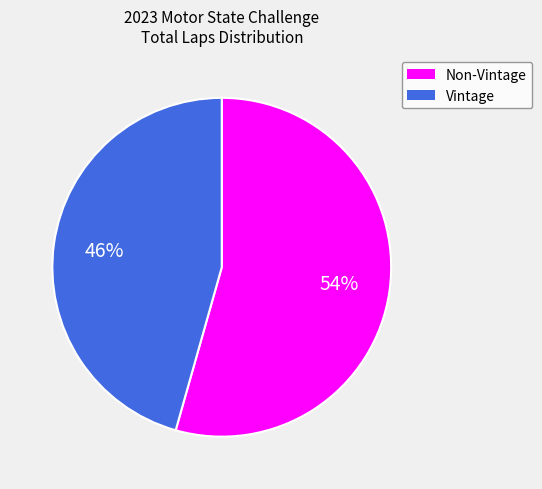

Is there a majority slice in this chart?

Yes